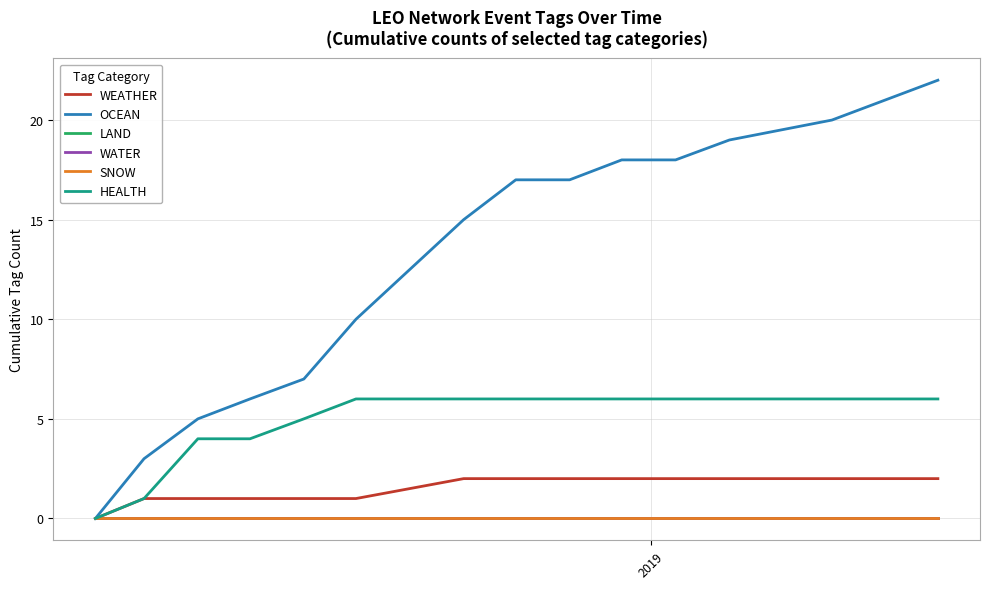

True or false: WATER and WEATHER intersect in this chart.

False